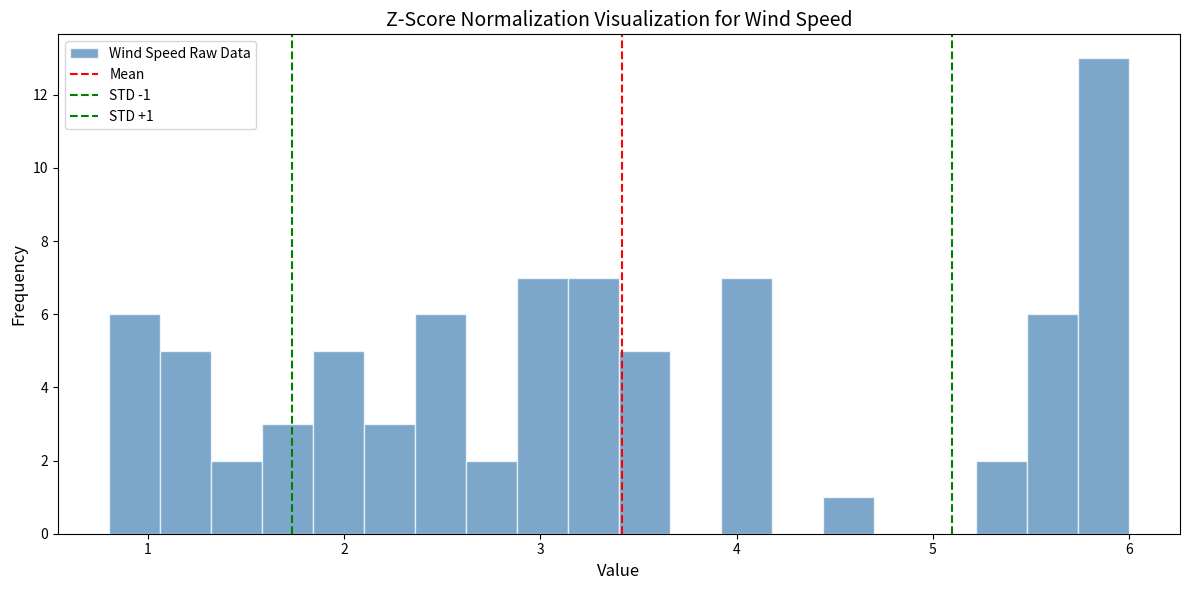

Around what value on the x-axis is the tallest bar? Give the approximate position of its centre, as read against the axis.

5.9